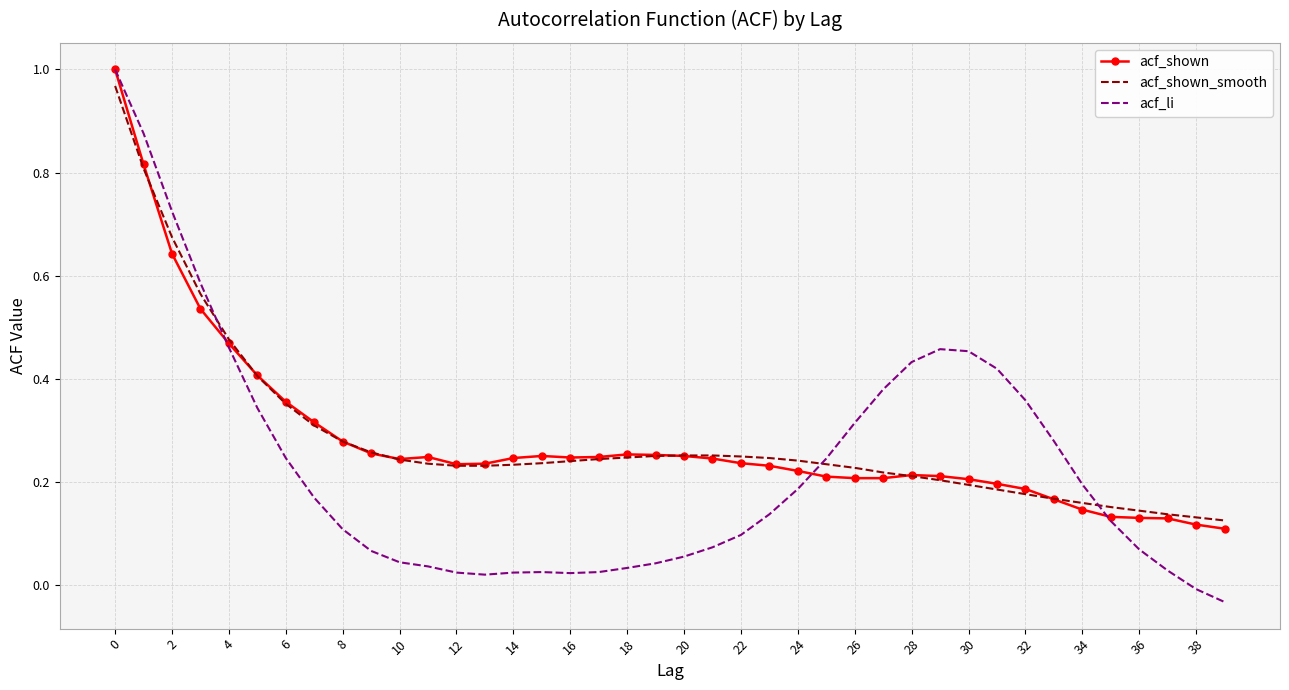

At how many categories does at least one series exceed 0?

40